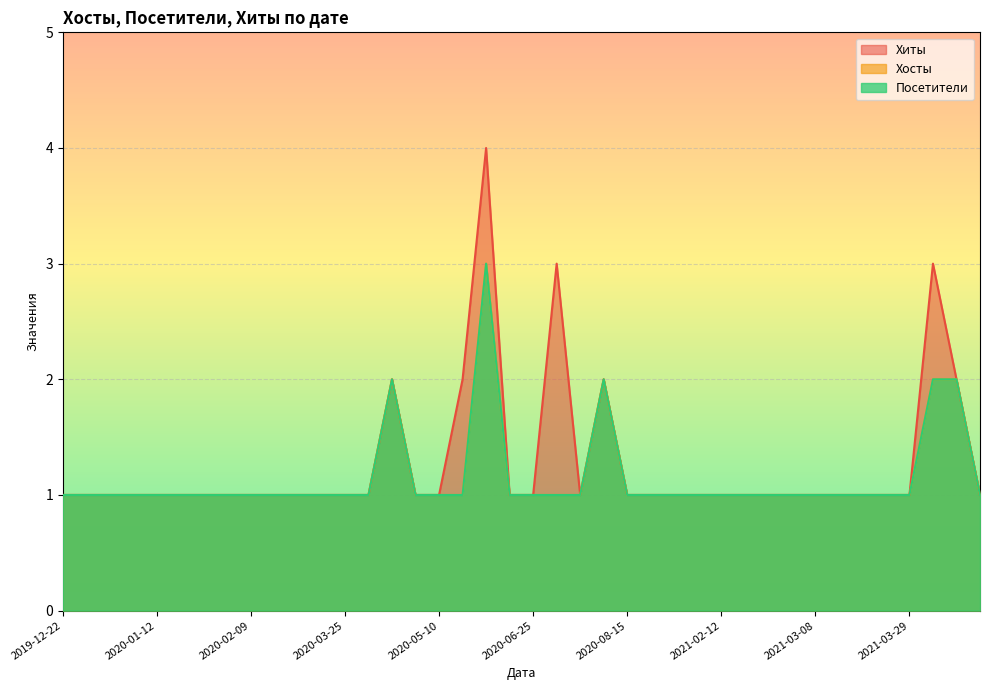

What is the highest value of the Посетители series?

3